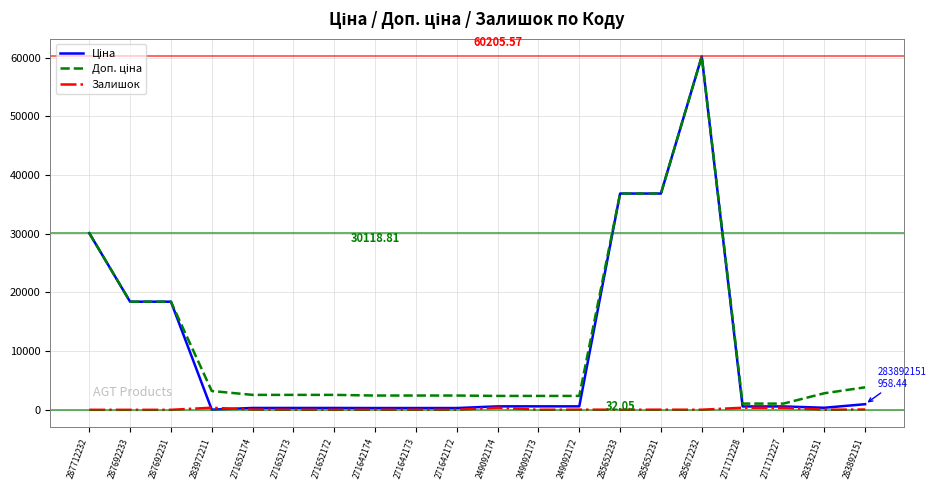

What is the total value across all series at 287692231?

36841.7